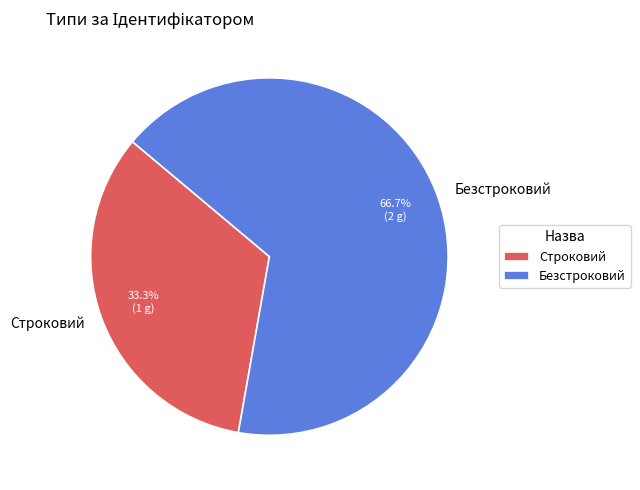

Rank the categories by value from lowest to highest.

Строковий, Безстроковий